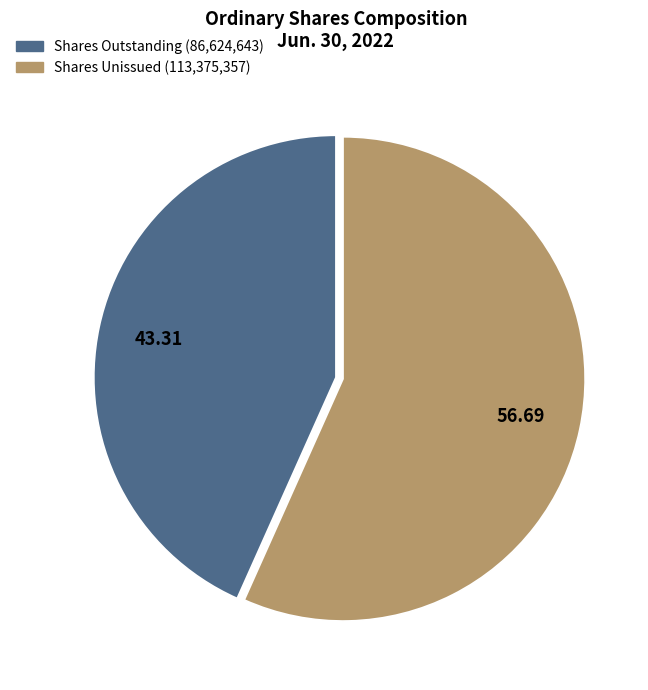

Is there any slice that represents more than half of the pie?

Yes